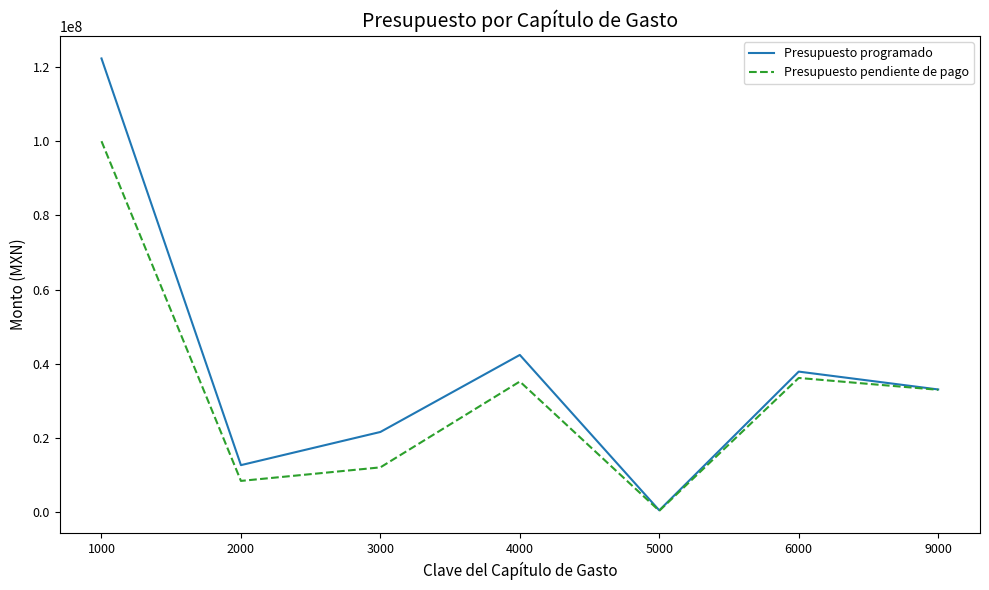

At which category does Presupuesto programado reach its first local peak?

4000